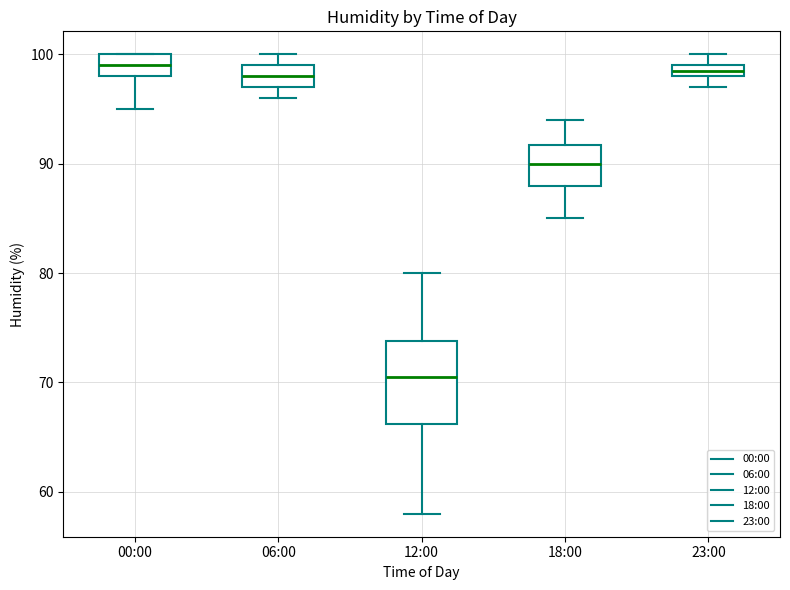

Which box's median line is the lowest?

12:00